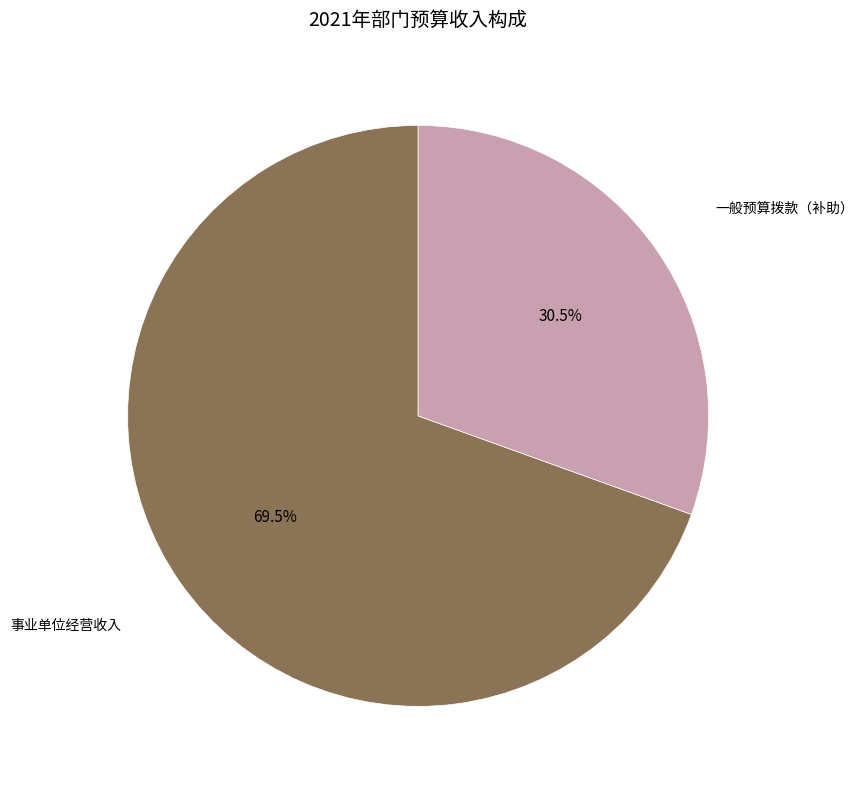

What is the smallest slice in the pie chart?

一般预算拨款（补助）